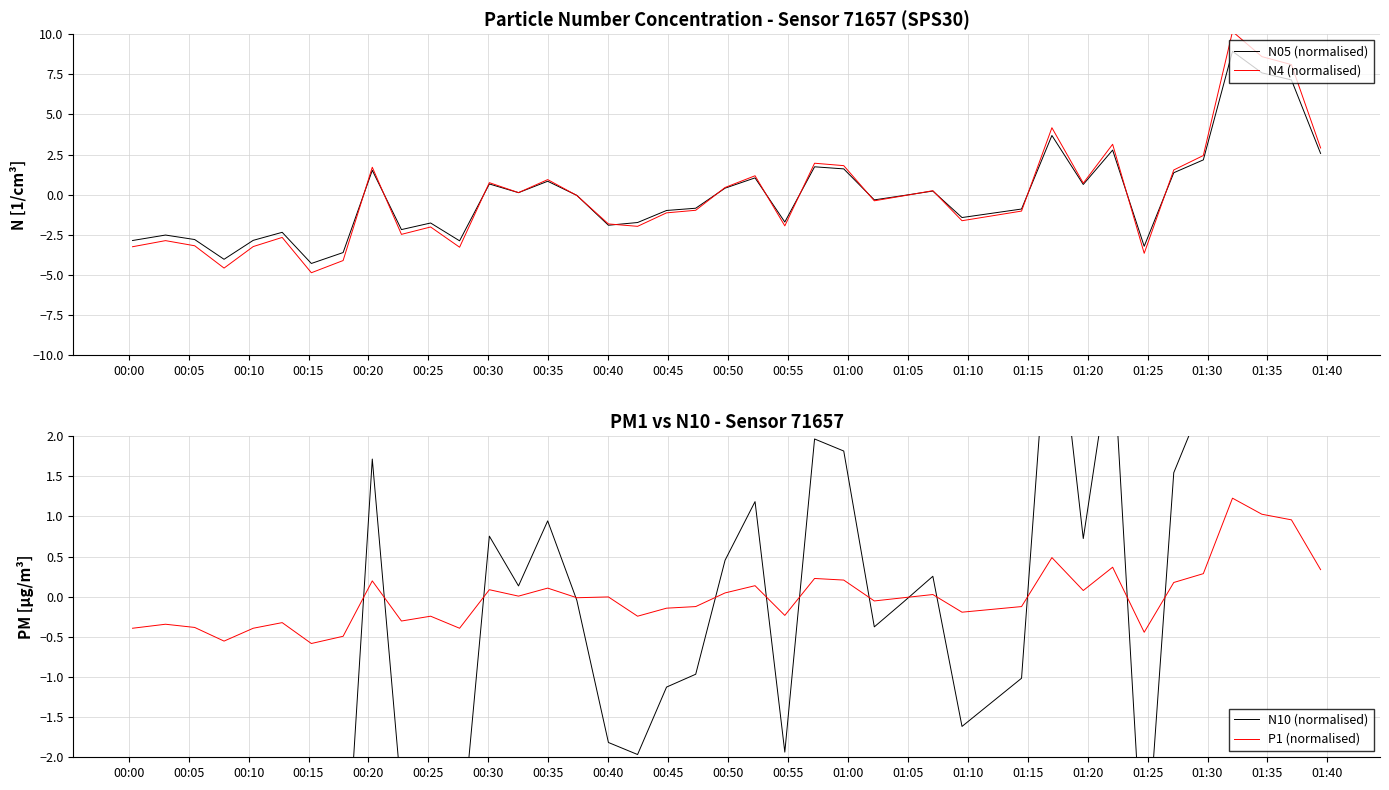

Reading left to right, list all the values displayed in this chart.

N05 (normalised): -2.8	-2.5	-2.8	-4.0	-2.8	-2.3	-4.3	-3.6	1.5	-2.2	-1.8	-2.9	0.7	0.1	0.8	-0.0	-1.9	-1.7	-1.0	-0.8	0.4	1.1	-1.7	1.7	1.6	-0.3	-0.0	0.2	-1.4	-0.9	3.7	0.6	2.8	-3.2	1.4	2.2	8.9	7.6	7.2	2.6
N4 (normalised): -3.2	-2.9	-3.2	-4.6	-3.2	-2.7	-4.9	-4.1	1.7	-2.5	-2.0	-3.3	0.8	0.1	0.9	-0.0	-1.8	-2.0	-1.1	-1.0	0.5	1.2	-1.9	2.0	1.8	-0.4	-0.1	0.3	-1.6	-1.0	4.2	0.7	3.1	-3.6	1.5	2.4	10.2	8.6	8.1	2.9
N10 (normalised): -3.2	-2.9	-3.2	-4.6	-3.2	-2.7	-4.9	-4.1	1.7	-2.5	-2.0	-3.3	0.8	0.1	0.9	-0.0	-1.8	-2.0	-1.1	-1.0	0.5	1.2	-1.9	2.0	1.8	-0.4	-0.1	0.3	-1.6	-1.0	4.2	0.7	3.1	-3.7	1.5	2.4	10.2	8.6	8.1	2.9
P1 (normalised): -0.4	-0.3	-0.4	-0.6	-0.4	-0.3	-0.6	-0.5	0.2	-0.3	-0.2	-0.4	0.1	0.0	0.1	-0.0	-0.0	-0.2	-0.1	-0.1	0.0	0.1	-0.2	0.2	0.2	-0.1	-0.0	0.0	-0.2	-0.1	0.5	0.1	0.4	-0.4	0.2	0.3	1.2	1.0	1.0	0.3